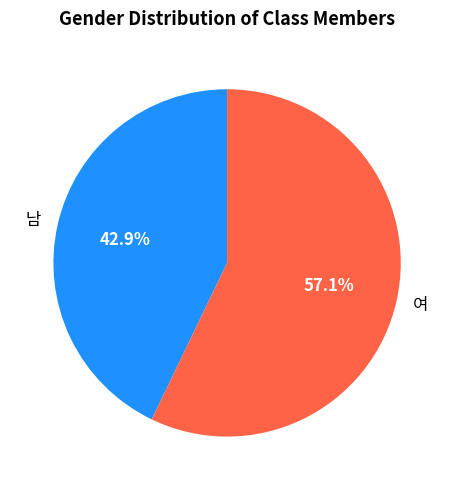

To the nearest percent, what portion does 여 represent?

57%